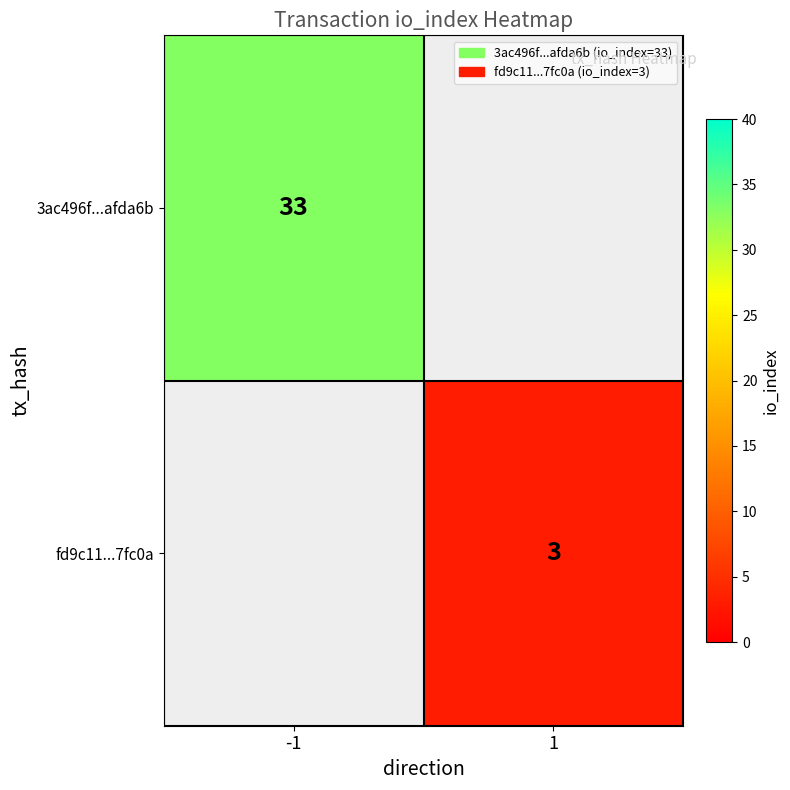

True or false: fd9c11...7fc0a has a value of 3 at 1.

True